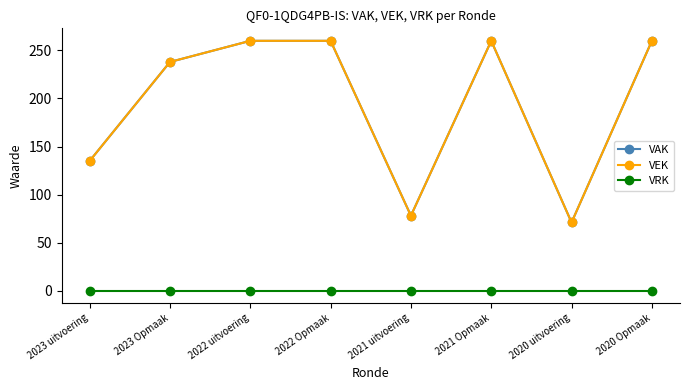

What is the greatest value displayed?

260